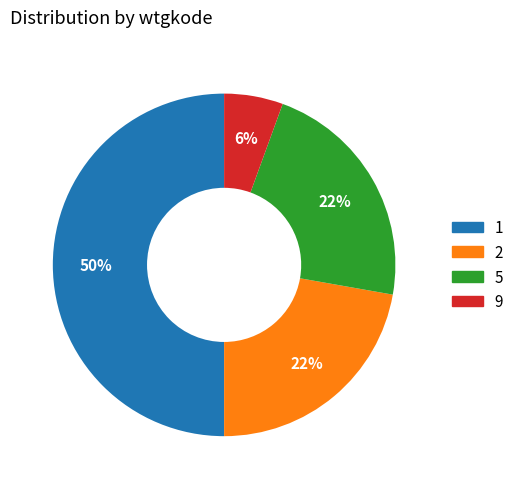

What is the ratio of the value at 2 to the value at 5?

1.0